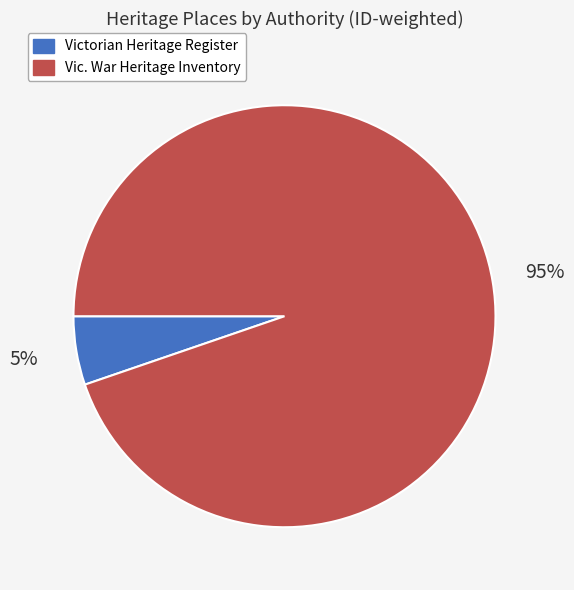

Which category has the biggest portion of the pie?

Vic. War Heritage Inventory